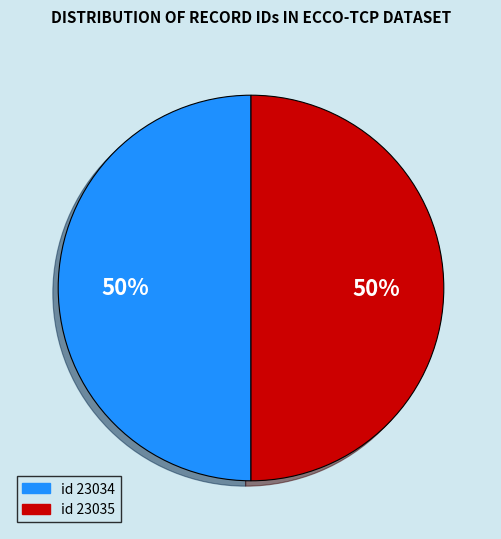

Approximately how many times larger is the value at id 23035 compared to id 23034?

1.0